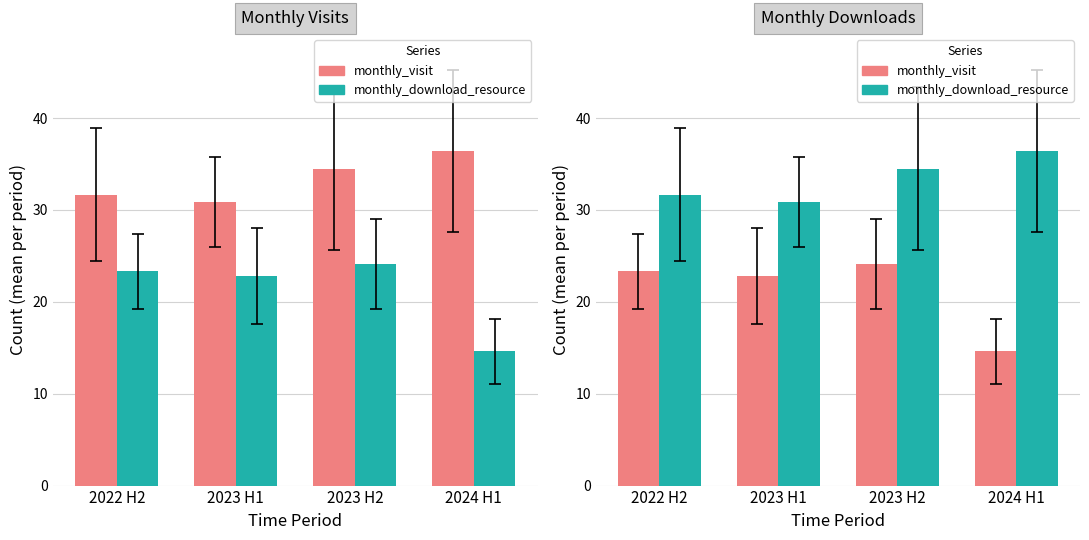

True or false: monthly_visit has a value of 53.0 at 2023 H2.

False